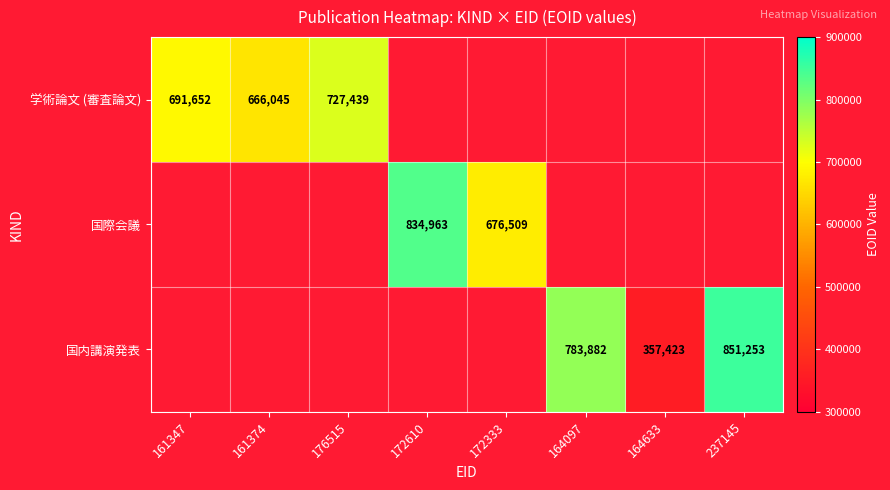

Is it true that 学術論文 (審査論文) equals 1029721 at 161374?

False